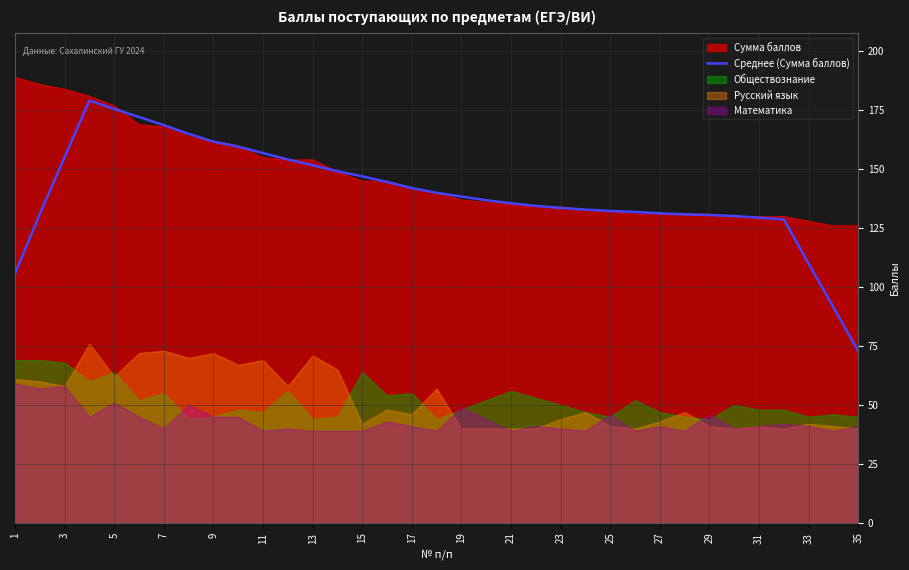

Reading left to right, what are all the values shown in this chart?

105.7	131.0	155.1	179.1	175.6	172.1	168.7	165.0	161.7	159.6	156.9	154.1	151.7	149.1	147.0	144.6	142.0	140.0	138.4	136.9	135.6	134.4	133.6	132.9	132.3	131.9	131.3	130.9	130.6	130.1	129.4	128.7	110.0	91.4	72.9